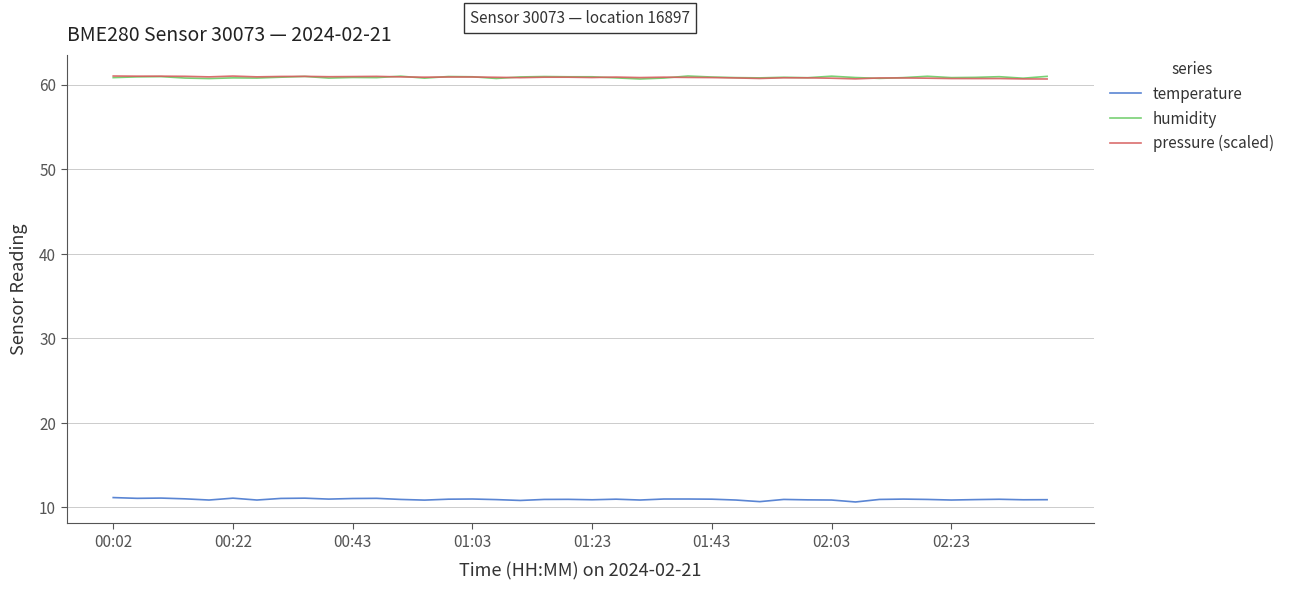

True or false: temperature and pressure (scaled) intersect in this chart.

False